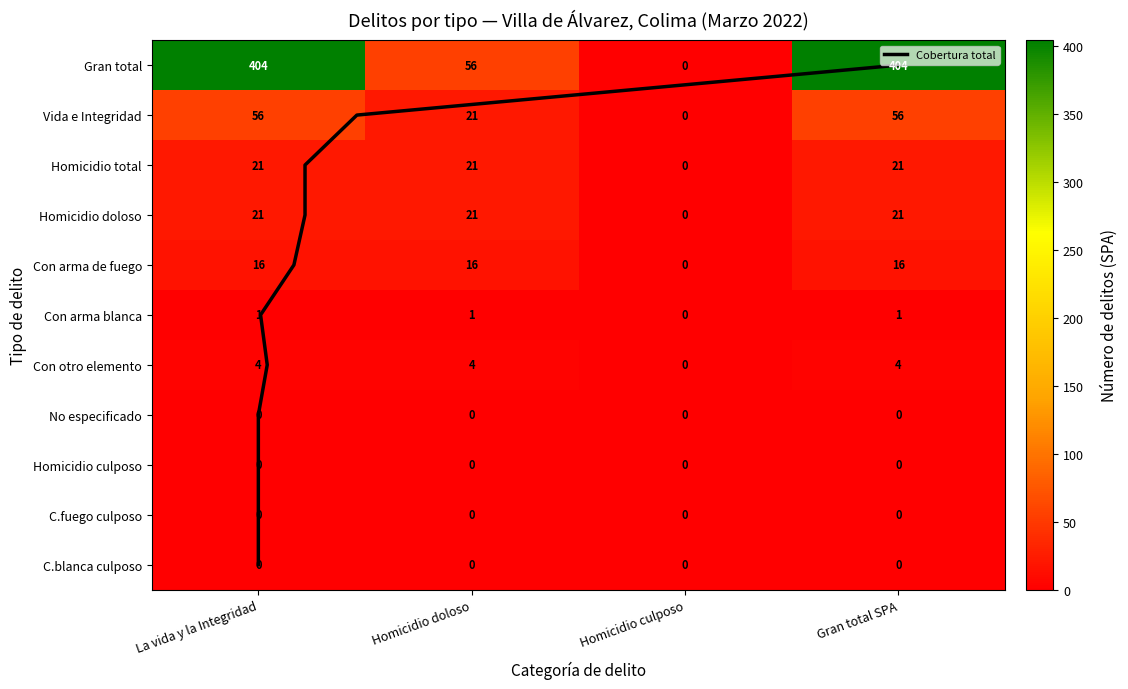

How many data points does each series have?

11